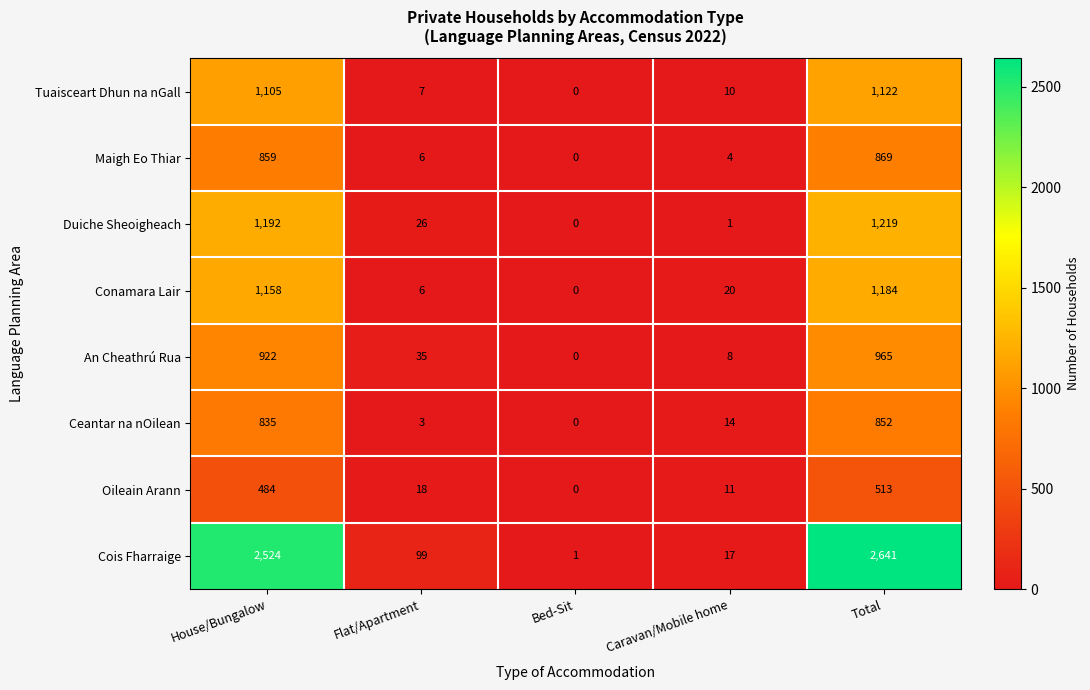

List the labels in order of Cois Fharraige value, largest first.

Total, House/Bungalow, Flat/Apartment, Caravan/Mobile home, Bed-Sit